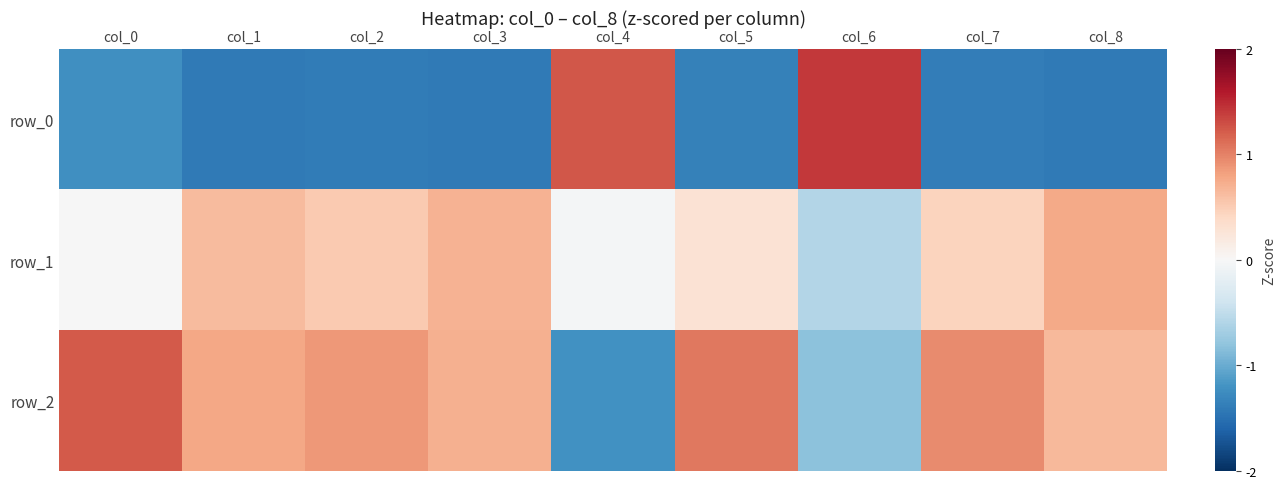

True or false: row_2 has a value of 0.4 at col_2.

False